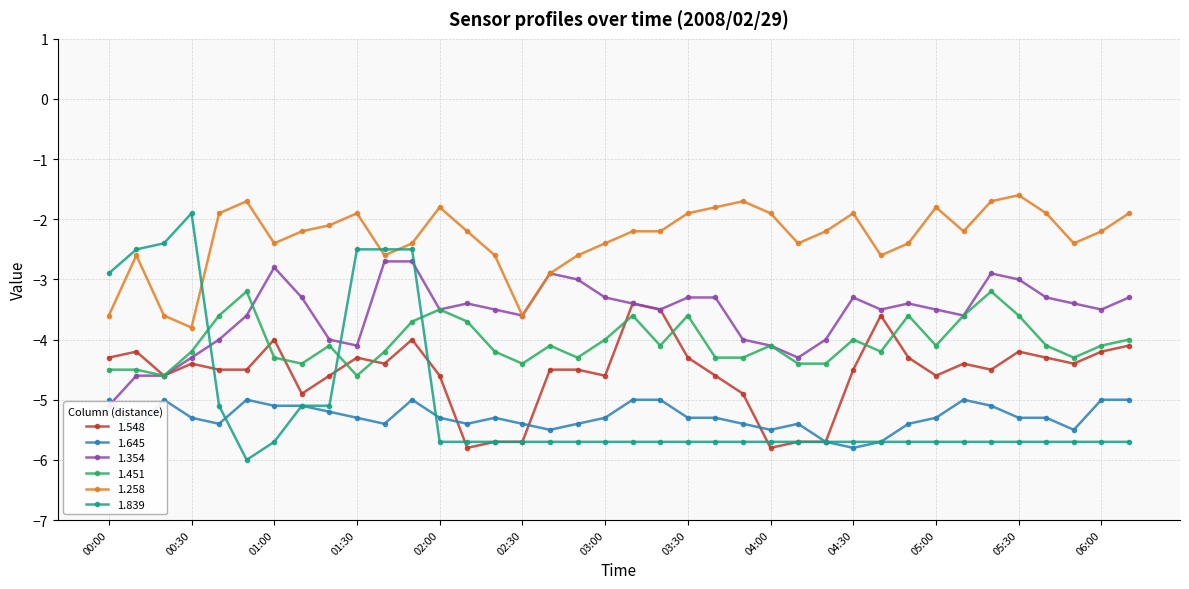

In 1.258, how many points are lower than both neighbors (excluding endpoints)?

8